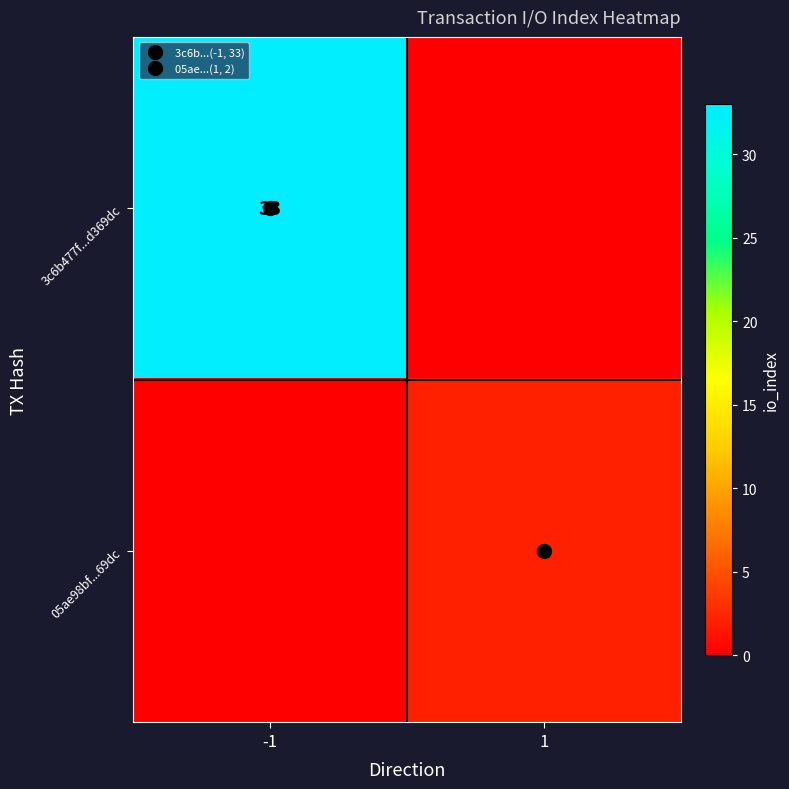

What is the average value of the 05ae98bf...69dc series?

1